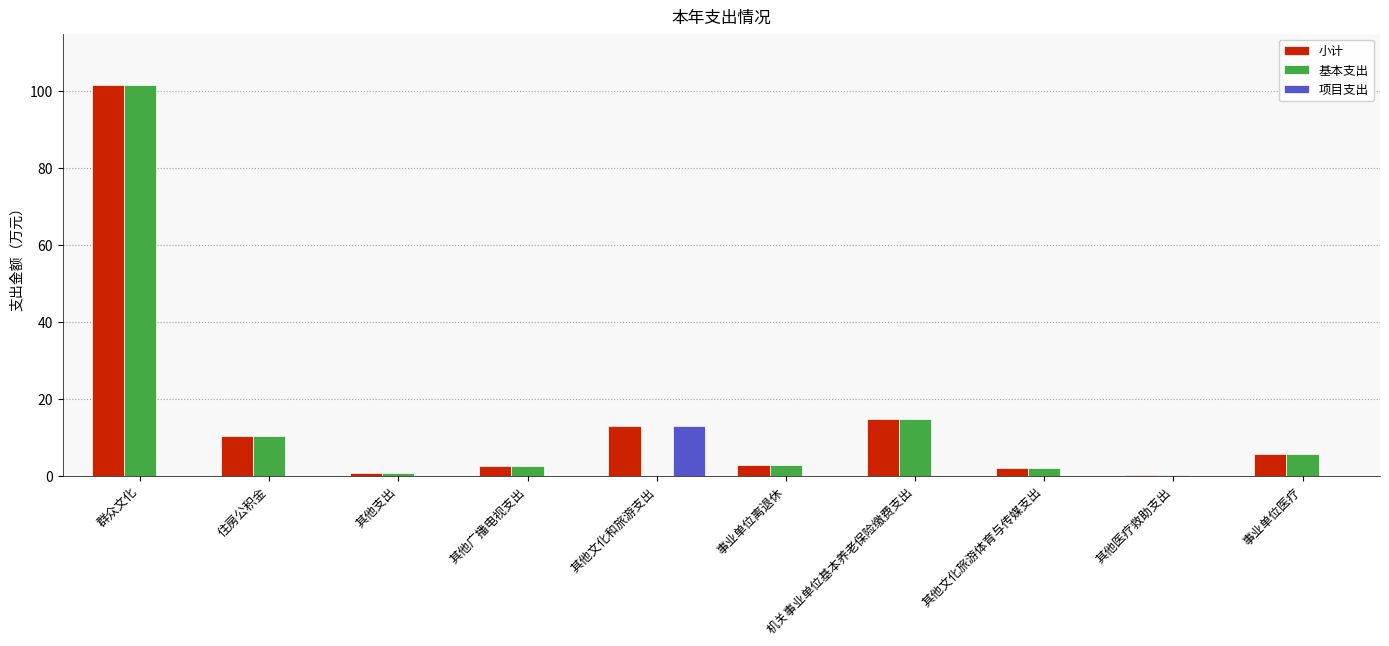

What is the total value across all series at 其他医疗救助支出?

0.2